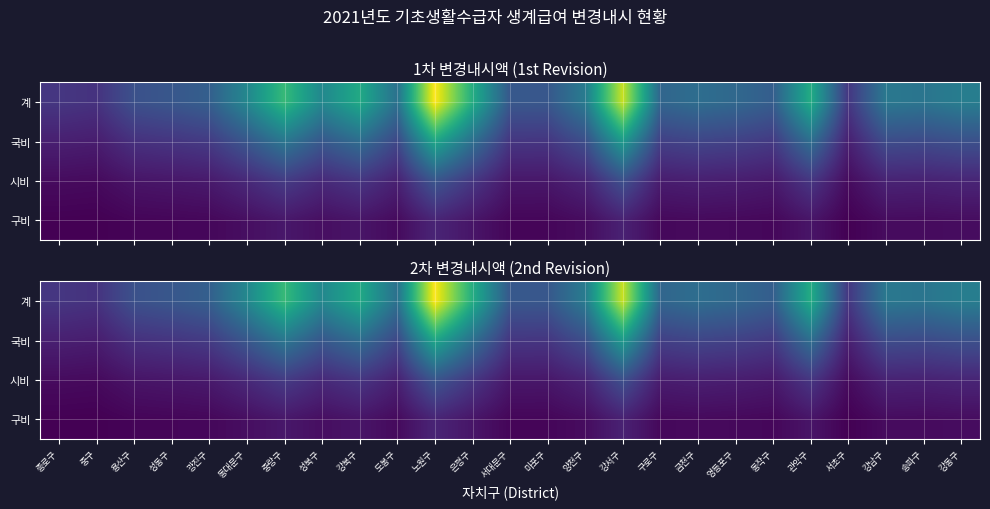

At how many categories does at least one series exceed 67943178?

2